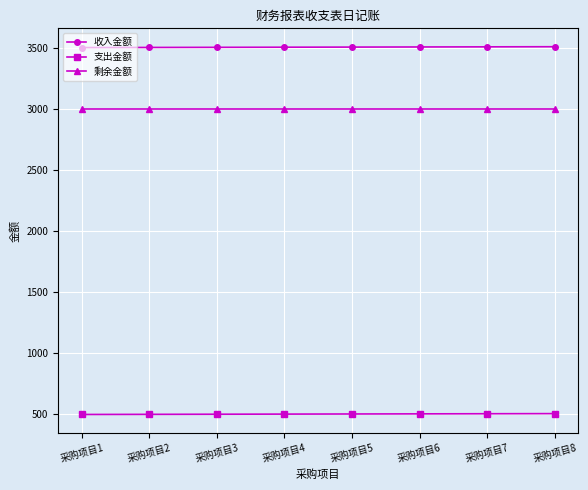

What is the value of the 收入金额 point at the 8th from the left?

3507